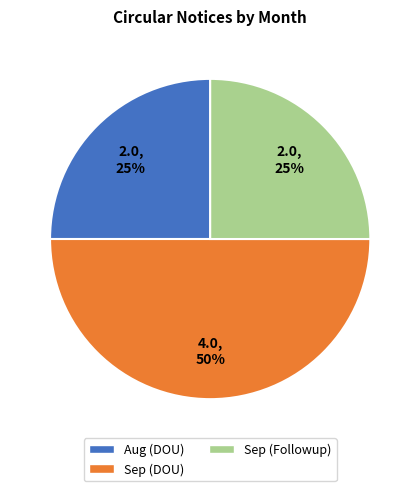

Is Sep (Followup) the majority of the pie?

No